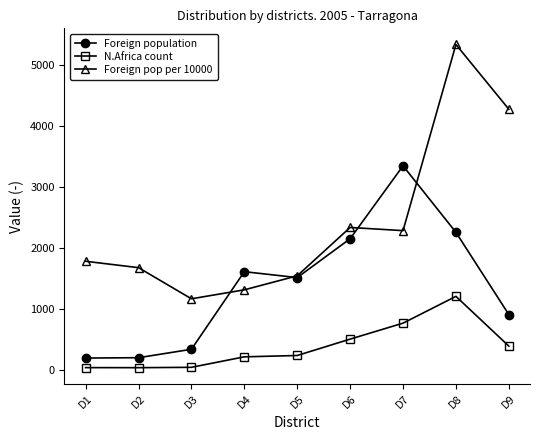

Between D1 and D8, which series saw the biggest shift?

Foreign pop per 10000